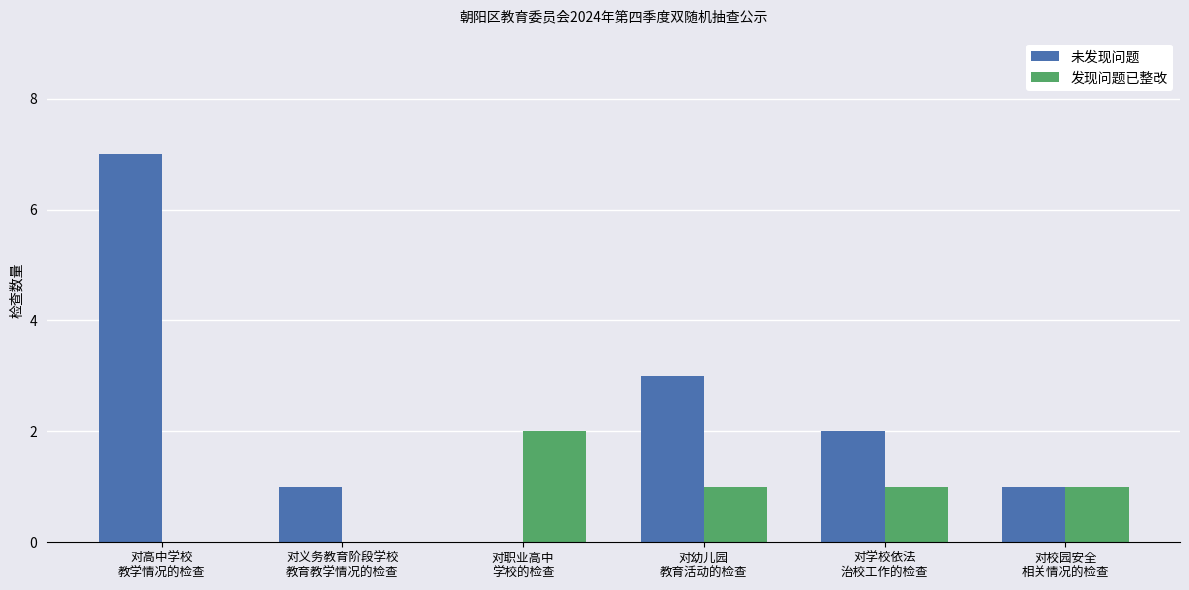

Which series has the largest total across all categories?

未发现问题